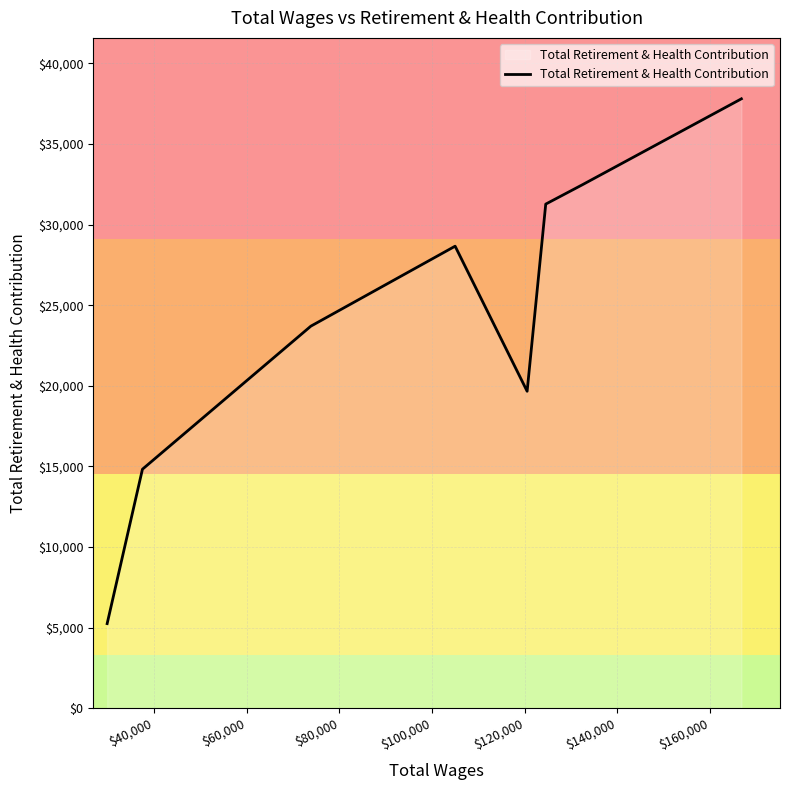

How many distinct data groups are displayed?

1